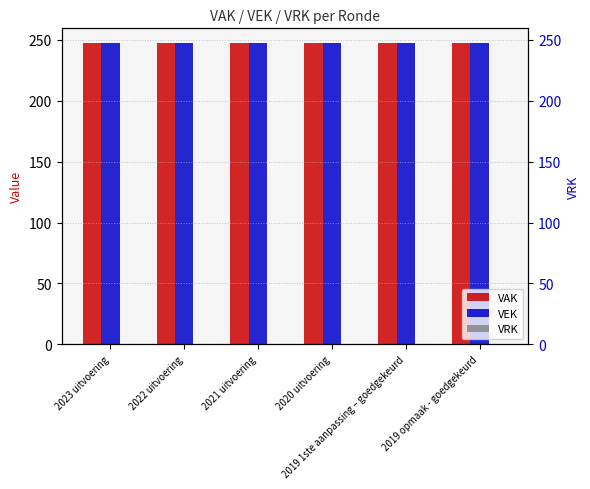

The value of VRK at 2022 uitvoering is 0. True or false?

True